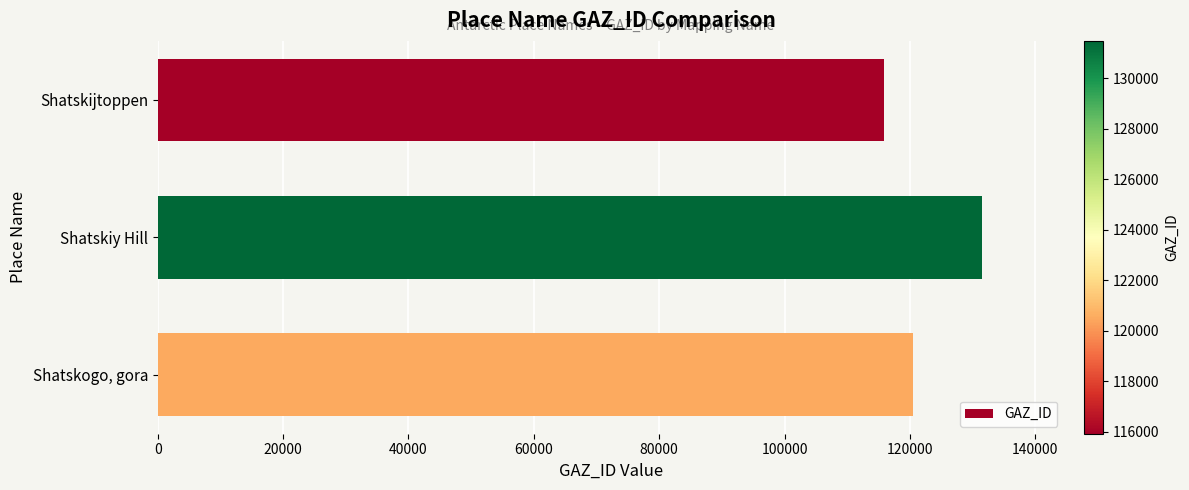

List the labels in order of value, smallest first.

Shatskijtoppen, Shatskogo, gora, Shatskiy Hill